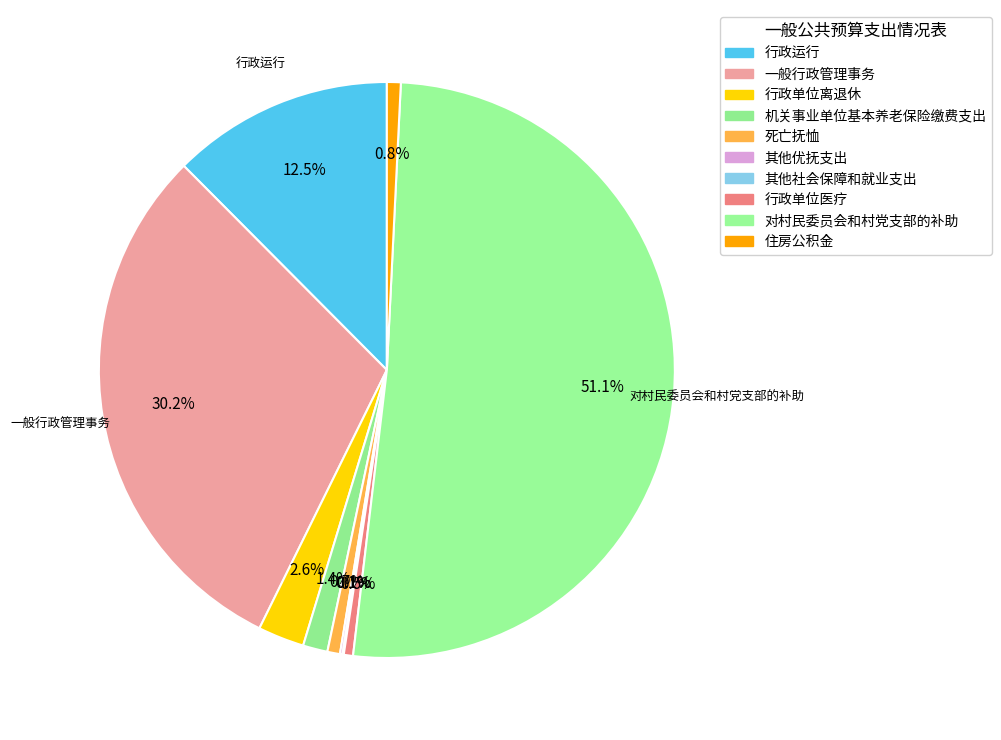

Do 对村民委员会和村党支部的补助 and 行政单位离退休 together represent more than half of the pie?

Yes